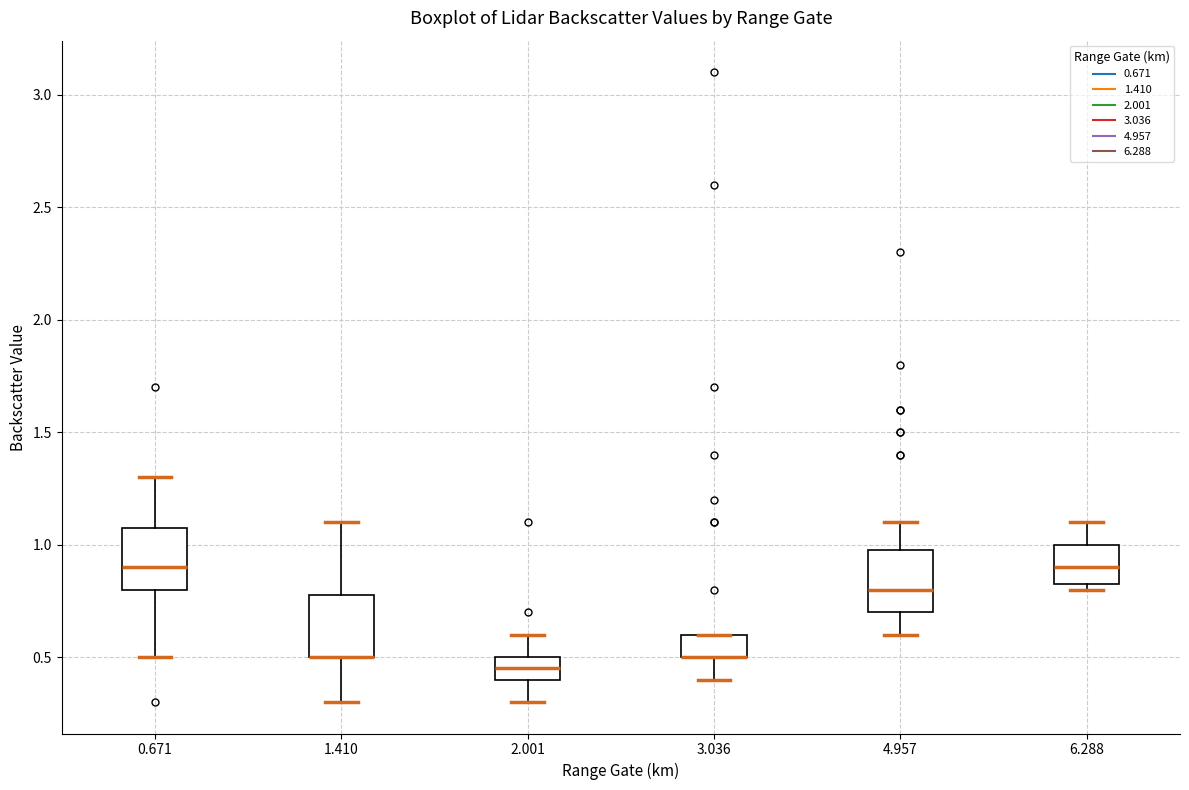

Where is the upper edge of the box at x = 2.001 on the y-axis? The values are not printed on the chart, so give them approximately, as read against the axis.

0.50